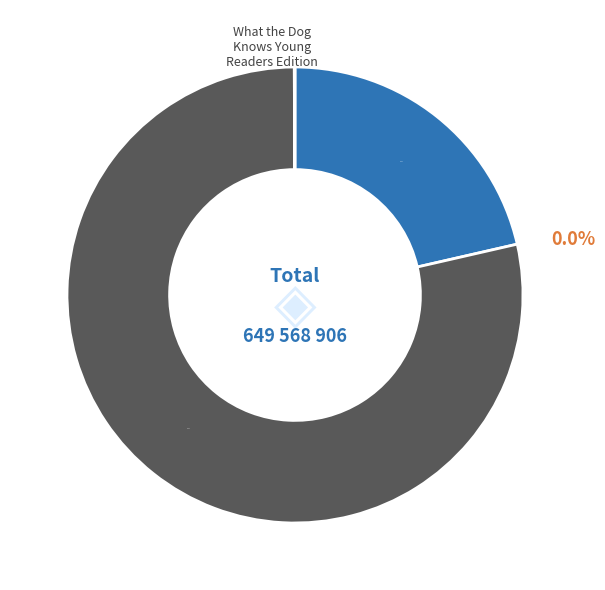

Between Inside of a Dog -- Young Readers Edition and What the Dog Knows Young Readers Edition, which is larger?

Inside of a Dog -- Young Readers Edition